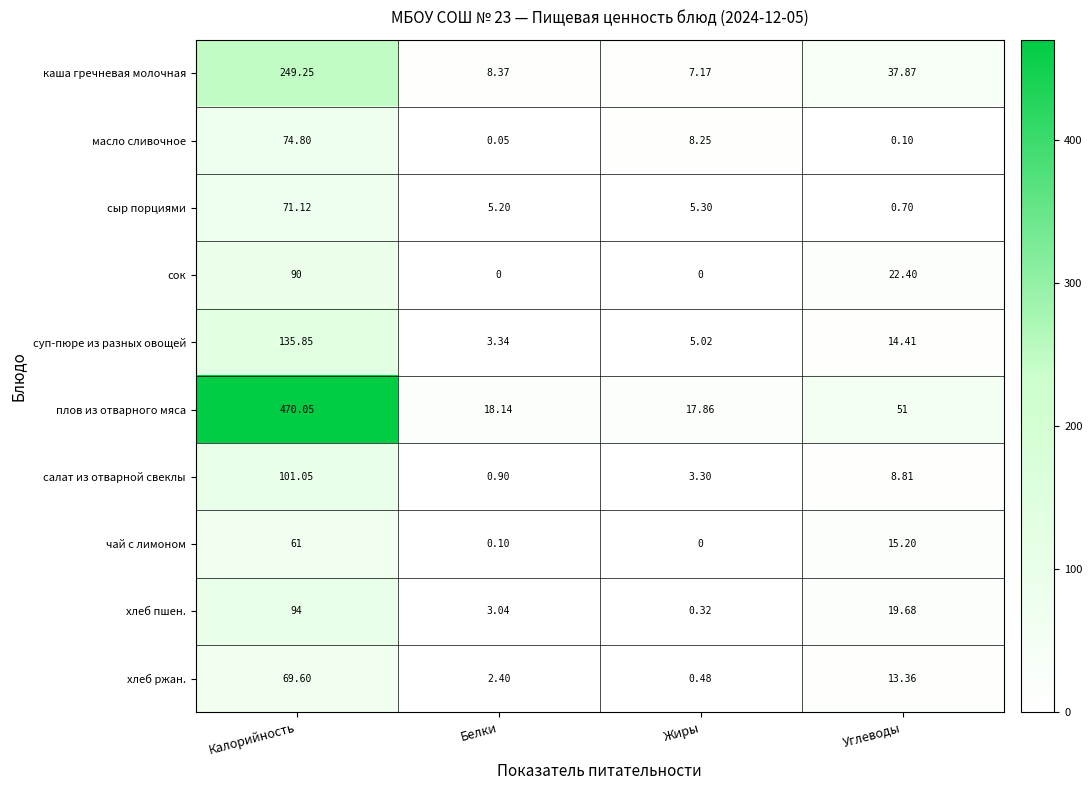

At which label does сыр порциями reach its minimum?

Углеводы